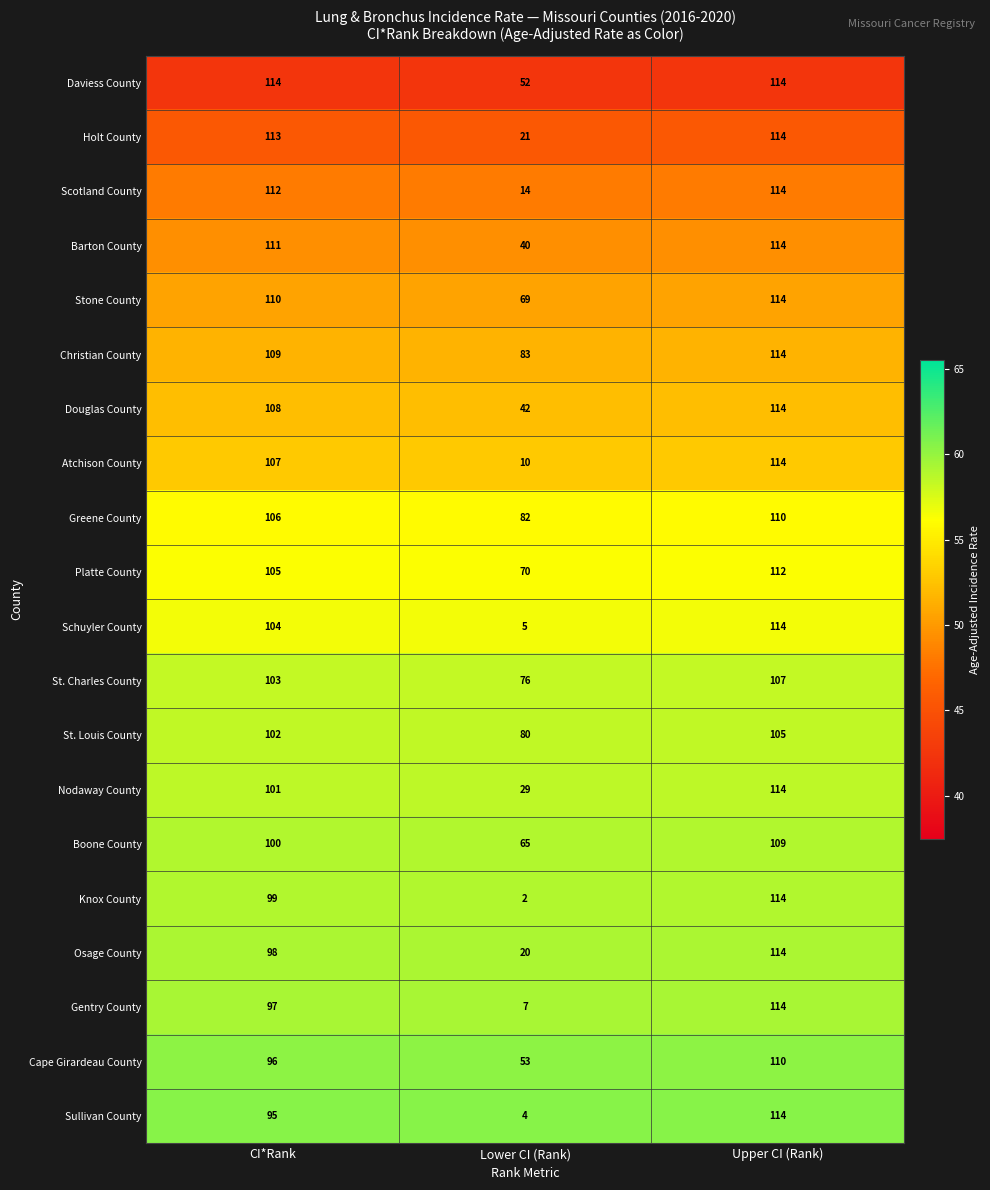

At Lower CI (Rank), list the series in order from smallest to largest.

Knox County, Sullivan County, Schuyler County, Gentry County, Atchison County, Scotland County, Osage County, Holt County, Nodaway County, Barton County, Douglas County, Daviess County, Cape Girardeau County, Boone County, Stone County, Platte County, St. Charles County, St. Louis County, Greene County, Christian County